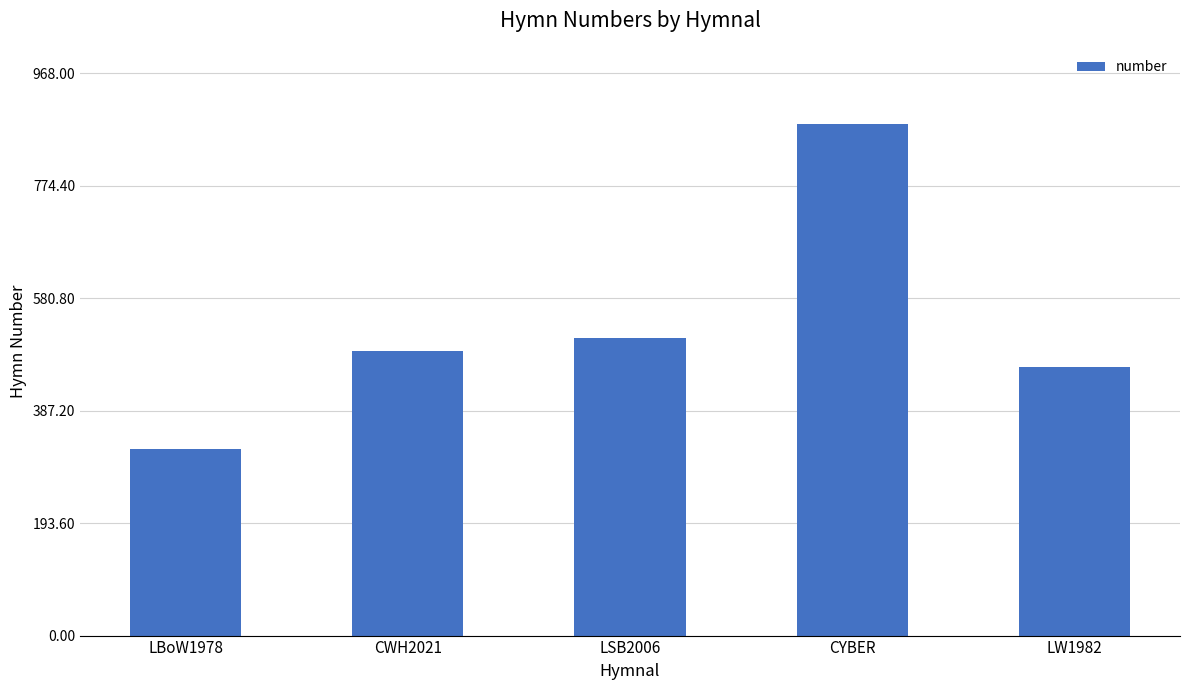

What is the sum of the values at CWH2021 and CYBER?

1370